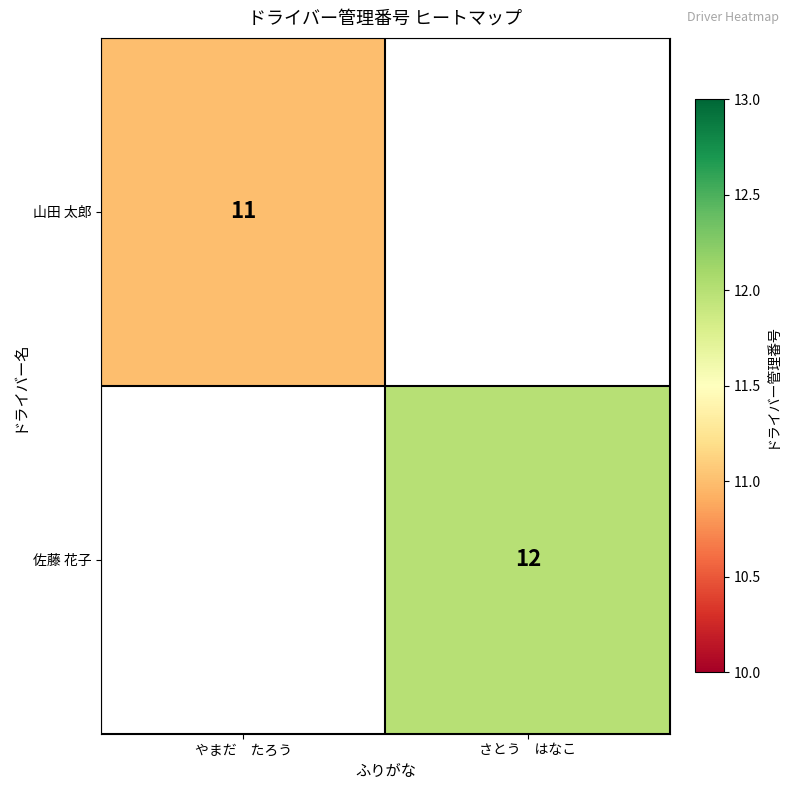

What is the total value across all series at やまだ　たろう?

11